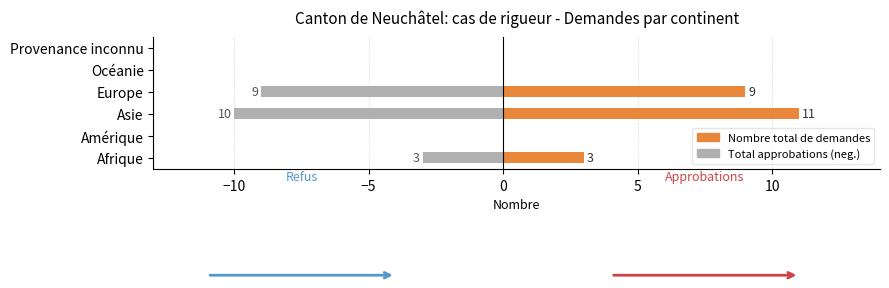

Which series has the largest total across all categories?

Nombre total de demandes